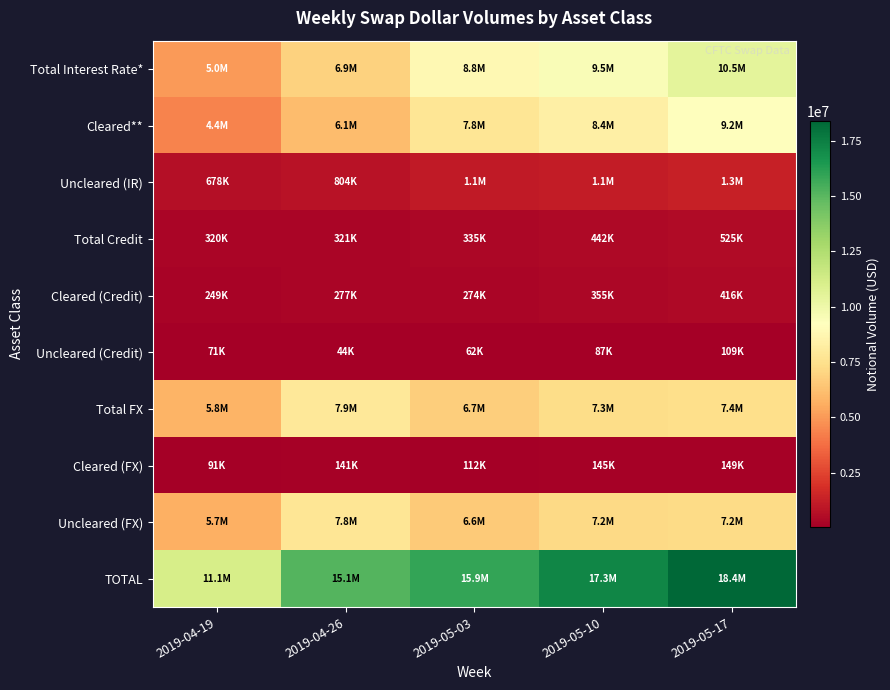

Reading left to right, what are all the values shown in this chart?

Total Interest Rate*: 2019-04-19=5039170	2019-04-26=6896177	2019-05-03=8842444	2019-05-10=9481965	2019-05-17=10486524
Cleared**: 2019-04-19=4360716	2019-04-26=6092420	2019-05-03=7773564	2019-05-10=8357039	2019-05-17=9217336
Uncleared (IR): 2019-04-19=678454	2019-04-26=803757	2019-05-03=1068879	2019-05-10=1124926	2019-05-17=1269188
Total Credit: 2019-04-19=320044	2019-04-26=321044	2019-05-03=335342	2019-05-10=442373	2019-05-17=525451
Cleared (Credit): 2019-04-19=248607	2019-04-26=277305	2019-05-03=273739	2019-05-10=354962	2019-05-17=416378
Uncleared (Credit): 2019-04-19=71437	2019-04-26=43739	2019-05-03=61603	2019-05-10=87412	2019-05-17=109072
Total FX: 2019-04-19=5784981	2019-04-26=7899314	2019-05-03=6742485	2019-05-10=7326421	2019-05-17=7396528
Cleared (FX): 2019-04-19=91441	2019-04-26=140726	2019-05-03=112011	2019-05-10=144769	2019-05-17=149451
Uncleared (FX): 2019-04-19=5693540	2019-04-26=7758588	2019-05-03=6630474	2019-05-10=7181652	2019-05-17=7247077
TOTAL: 2019-04-19=11144195	2019-04-26=15116535	2019-05-03=15920271	2019-05-10=17250759	2019-05-17=18408503